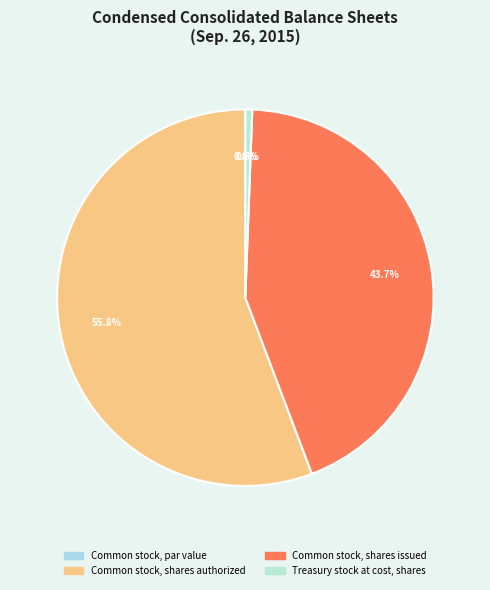

Combined, do Common stock, shares issued and Treasury stock at cost, shares account for over 50%?

No